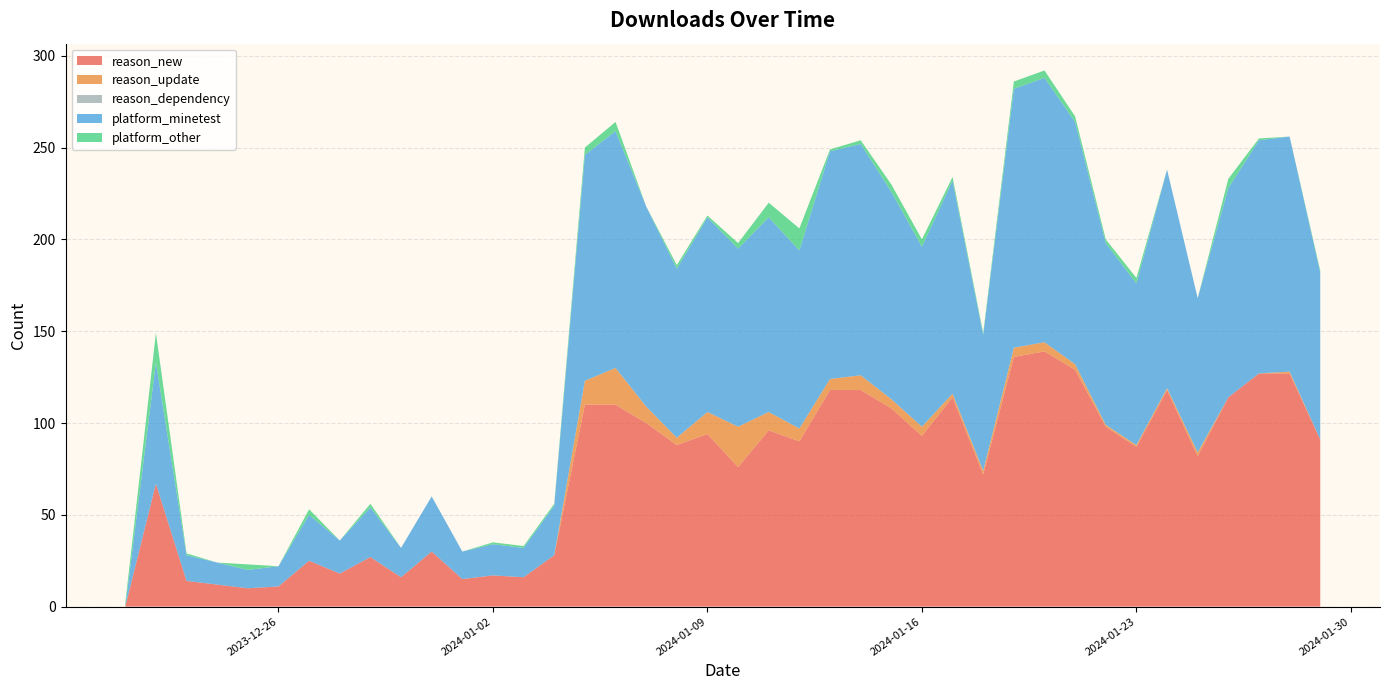

Reading left to right, extract all data points from this chart.

reason_new: 2023-12-21=0	2023-12-22=67	2023-12-23=14	2023-12-24=12	2023-12-25=10	2023-12-26=11	2023-12-27=25	2023-12-28=18	2023-12-29=27	2023-12-30=16	2023-12-31=30	2024-01-01=15	2024-01-02=17	2024-01-03=16	2024-01-04=28	2024-01-05=110	2024-01-06=110	2024-01-07=100	2024-01-08=88	2024-01-09=94	2024-01-10=76	2024-01-11=96	2024-01-12=90	2024-01-13=118	2024-01-14=118	2024-01-15=108	2024-01-16=93	2024-01-17=114	2024-01-18=72	2024-01-19=136	2024-01-20=139	2024-01-21=129	2024-01-22=98	2024-01-23=87	2024-01-24=118	2024-01-25=82	2024-01-26=114	2024-01-27=127	2024-01-28=127	2024-01-29=91
reason_update: 2023-12-21=0	2023-12-22=0	2023-12-23=0	2023-12-24=0	2023-12-25=0	2023-12-26=0	2023-12-27=0	2023-12-28=0	2023-12-29=0	2023-12-30=0	2023-12-31=0	2024-01-01=0	2024-01-02=0	2024-01-03=0	2024-01-04=0	2024-01-05=13	2024-01-06=20	2024-01-07=9	2024-01-08=4	2024-01-09=12	2024-01-10=22	2024-01-11=10	2024-01-12=7	2024-01-13=6	2024-01-14=8	2024-01-15=5	2024-01-16=5	2024-01-17=2	2024-01-18=2	2024-01-19=5	2024-01-20=5	2024-01-21=3	2024-01-22=1	2024-01-23=1	2024-01-24=1	2024-01-25=2	2024-01-26=0	2024-01-27=0	2024-01-28=1	2024-01-29=0
reason_dependency: 2023-12-21=0	2023-12-22=0	2023-12-23=0	2023-12-24=0	2023-12-25=0	2023-12-26=0	2023-12-27=0	2023-12-28=0	2023-12-29=0	2023-12-30=0	2023-12-31=0	2024-01-01=0	2024-01-02=0	2024-01-03=0	2024-01-04=0	2024-01-05=0	2024-01-06=0	2024-01-07=0	2024-01-08=0	2024-01-09=0	2024-01-10=0	2024-01-11=0	2024-01-12=0	2024-01-13=0	2024-01-14=0	2024-01-15=0	2024-01-16=0	2024-01-17=0	2024-01-18=0	2024-01-19=0	2024-01-20=0	2024-01-21=0	2024-01-22=0	2024-01-23=0	2024-01-24=0	2024-01-25=0	2024-01-26=0	2024-01-27=0	2024-01-28=0	2024-01-29=0
platform_minetest: 2023-12-21=0	2023-12-22=66	2023-12-23=14	2023-12-24=12	2023-12-25=10	2023-12-26=11	2023-12-27=25	2023-12-28=18	2023-12-29=27	2023-12-30=16	2023-12-31=30	2024-01-01=15	2024-01-02=17	2024-01-03=16	2024-01-04=27	2024-01-05=123	2024-01-06=129	2024-01-07=109	2024-01-08=92	2024-01-09=106	2024-01-10=97	2024-01-11=106	2024-01-12=97	2024-01-13=124	2024-01-14=126	2024-01-15=113	2024-01-16=98	2024-01-17=116	2024-01-18=74	2024-01-19=141	2024-01-20=144	2024-01-21=132	2024-01-22=99	2024-01-23=88	2024-01-24=119	2024-01-25=84	2024-01-26=114	2024-01-27=127	2024-01-28=128	2024-01-29=91
platform_other: 2023-12-21=2	2023-12-22=16	2023-12-23=1	2023-12-24=0	2023-12-25=3	2023-12-26=0	2023-12-27=3	2023-12-28=0	2023-12-29=2	2023-12-30=0	2023-12-31=0	2024-01-01=0	2024-01-02=1	2024-01-03=1	2024-01-04=1	2024-01-05=4	2024-01-06=5	2024-01-07=0	2024-01-08=2	2024-01-09=1	2024-01-10=3	2024-01-11=8	2024-01-12=12	2024-01-13=1	2024-01-14=2	2024-01-15=4	2024-01-16=4	2024-01-17=2	2024-01-18=1	2024-01-19=4	2024-01-20=4	2024-01-21=3	2024-01-22=2	2024-01-23=3	2024-01-24=0	2024-01-25=0	2024-01-26=5	2024-01-27=1	2024-01-28=0	2024-01-29=1